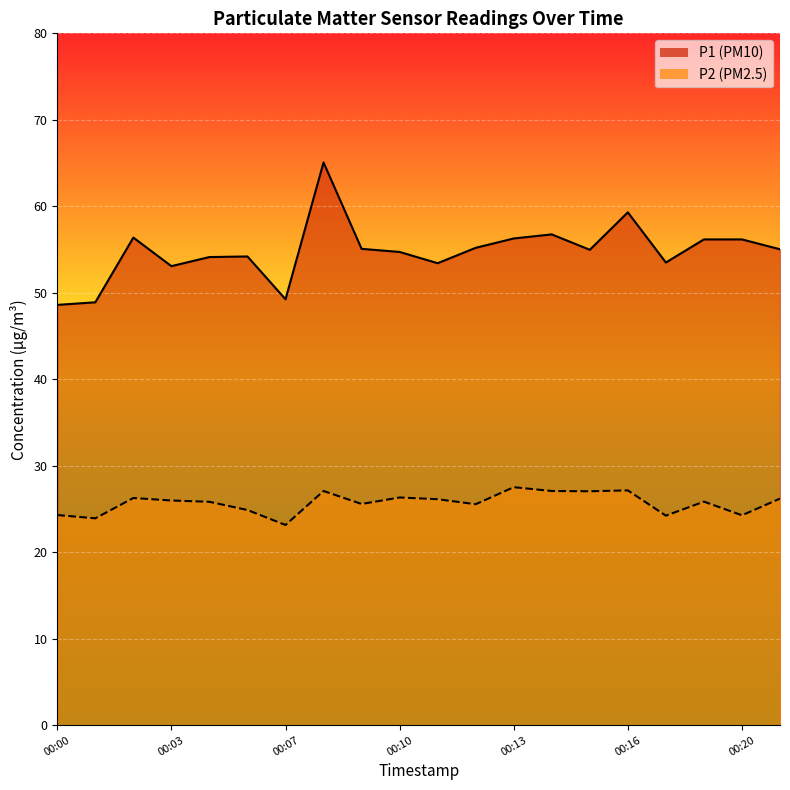

Reading left to right, list all the values displayed in this chart.

P1: 00:00=48.6	00:01=48.9	00:02=56.4	00:03=53.1	00:04=54.1	00:05=54.2	00:07=49.2	00:08=65.1	00:09=55.1	00:10=54.7	00:11=53.4	00:12=55.2	00:13=56.3	00:14=56.8	00:15=55.0	00:16=59.3	00:17=53.5	00:18=56.2	00:20=56.2	00:21=55.0
P2: 00:00=24.3	00:01=23.9	00:02=26.3	00:03=26.0	00:04=25.8	00:05=24.9	00:07=23.1	00:08=27.1	00:09=25.6	00:10=26.3	00:11=26.1	00:12=25.6	00:13=27.5	00:14=27.1	00:15=27.1	00:16=27.1	00:17=24.2	00:18=25.9	00:20=24.3	00:21=26.2